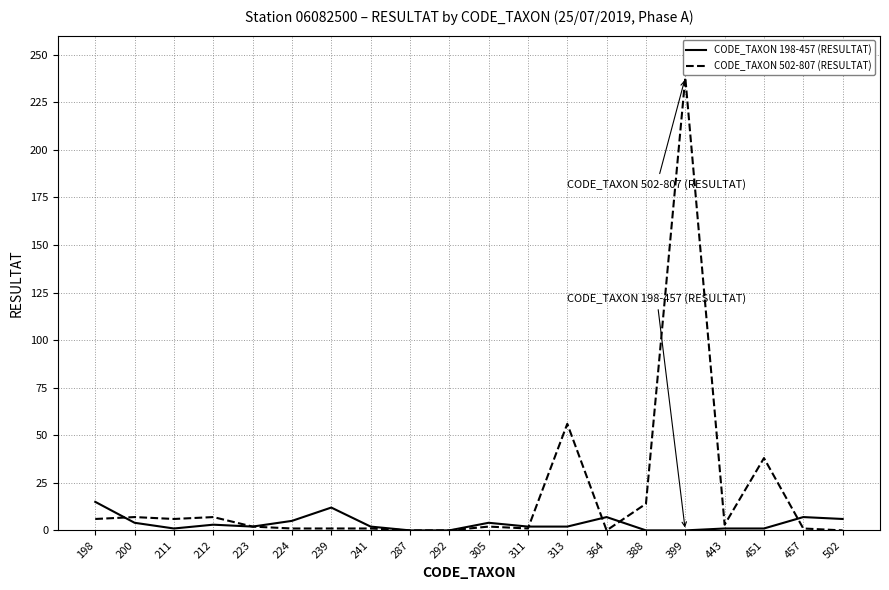

Rank the series at 399 from lowest to highest value.

CODE_TAXON 198-457 (RESULTAT), CODE_TAXON 502-807 (RESULTAT)